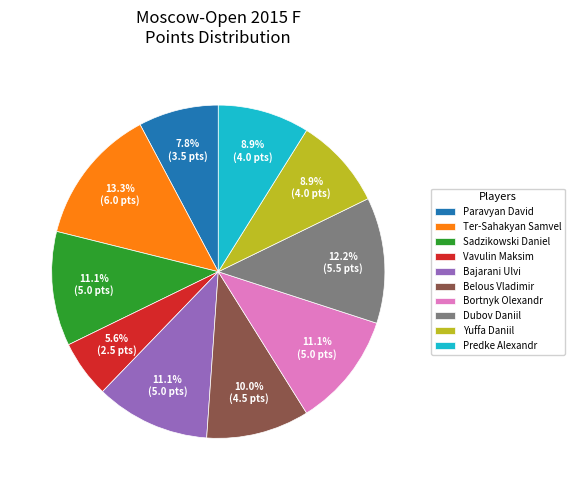

Which category has the smallest portion of the pie?

Vavulin Maksim